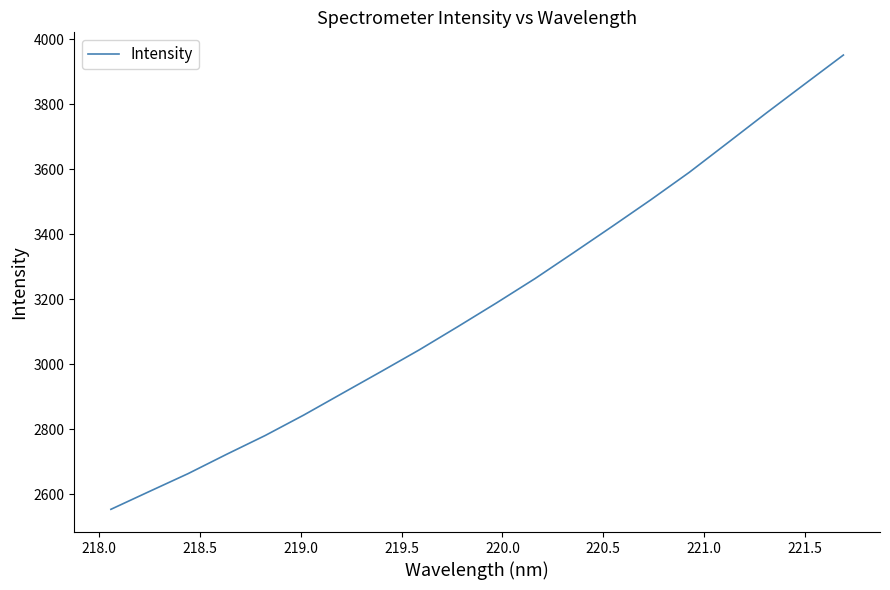

What is the difference between the maximum and minimum values?

1398.9